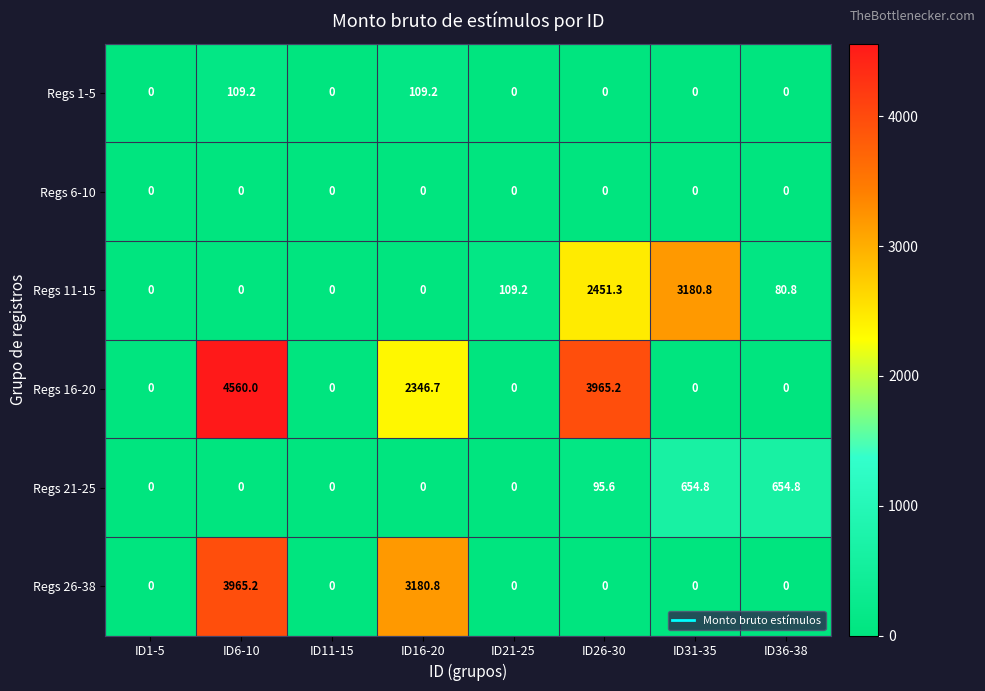

True or false: Regs 6-10 has a value of 0.0 at ID11-15.

True